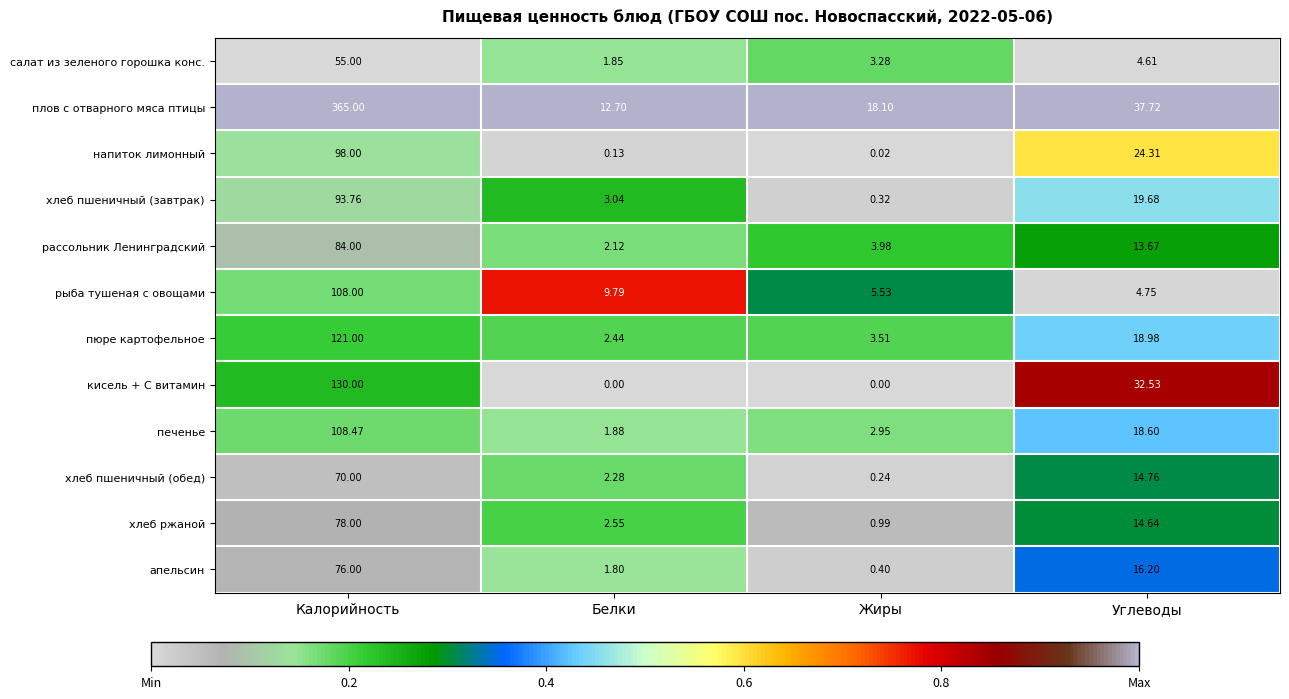

Which category has the highest value across all series?

Калорийность